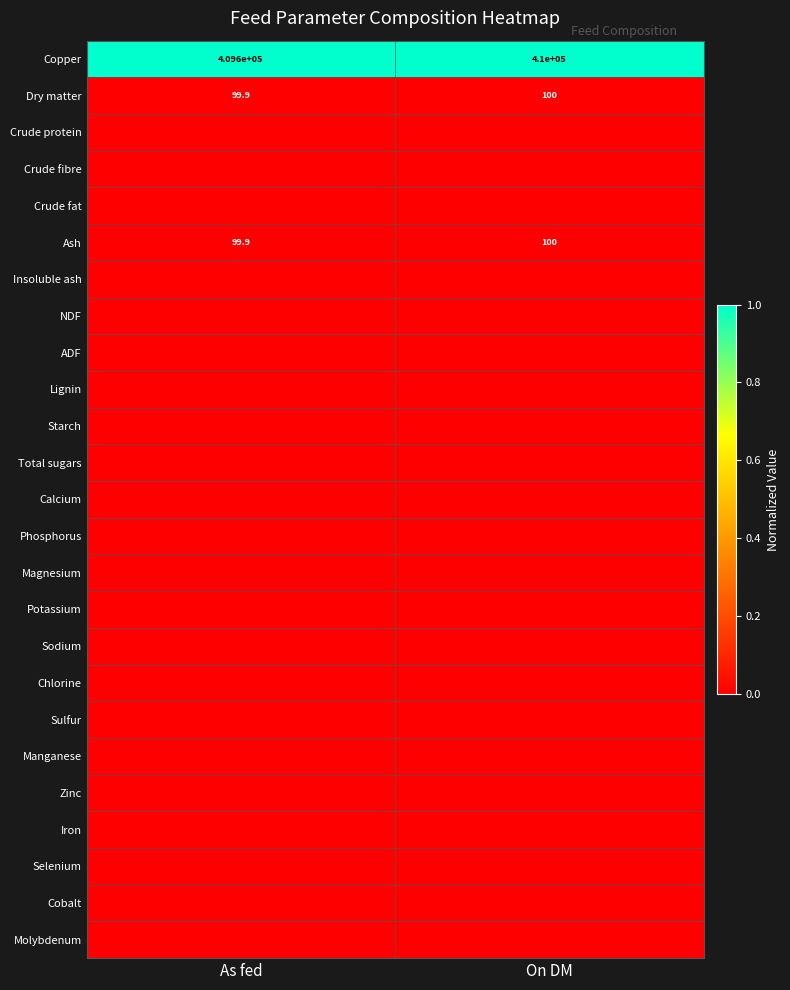

The Copper series shows 409600.0 at As fed. True or false?

True